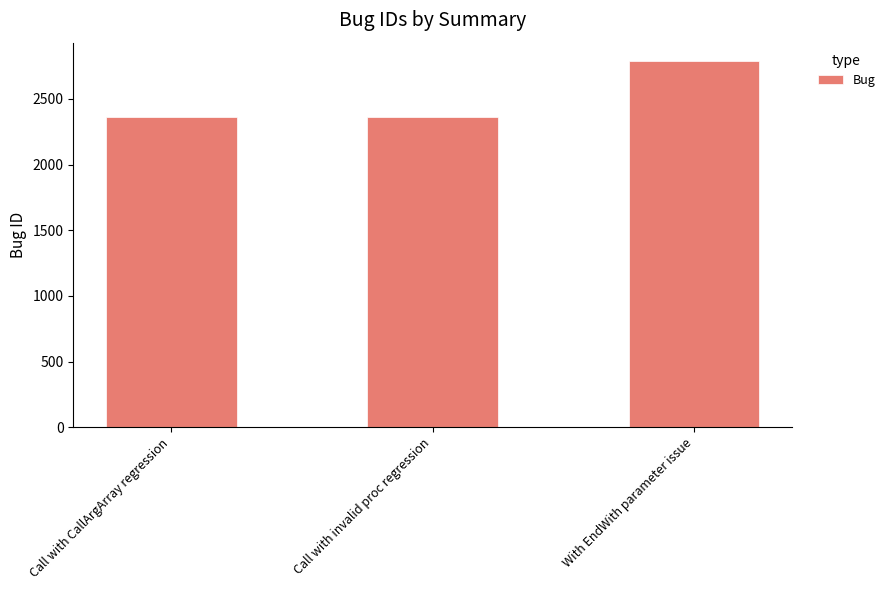

Approximately how many times larger is the value at With EndWith parameter issue compared to Call with CallArgArray regression?

1.2